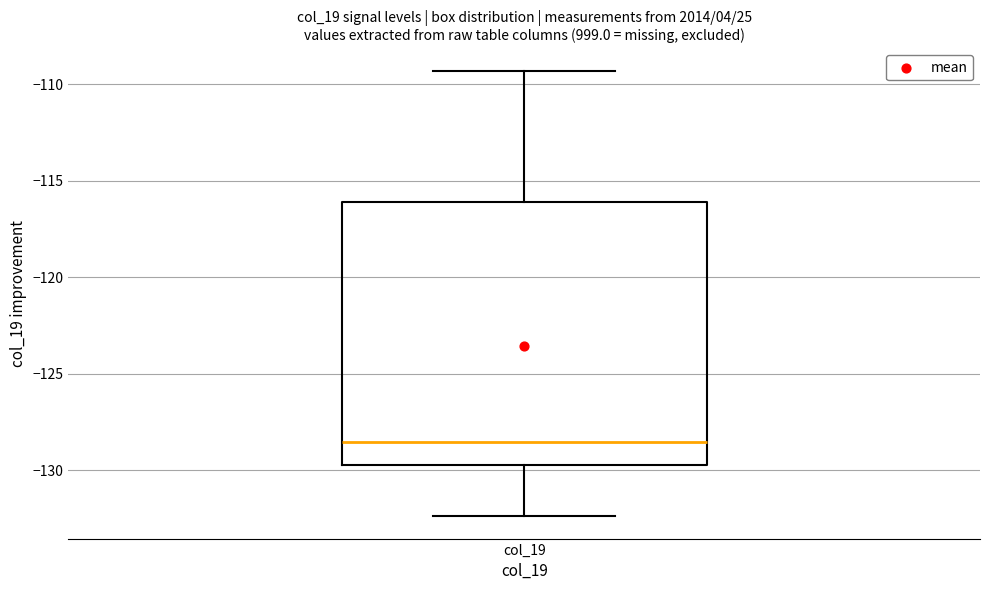

Transcribe this box plot: give where the median line is, the range the box spans, and where the two whiskers end, as read against the y-axis. The values are not printed on the chart, so give them approximately, as read against the axis.

median -128.5, box -129.5 to -116.0, whiskers -132.5 to -109.5